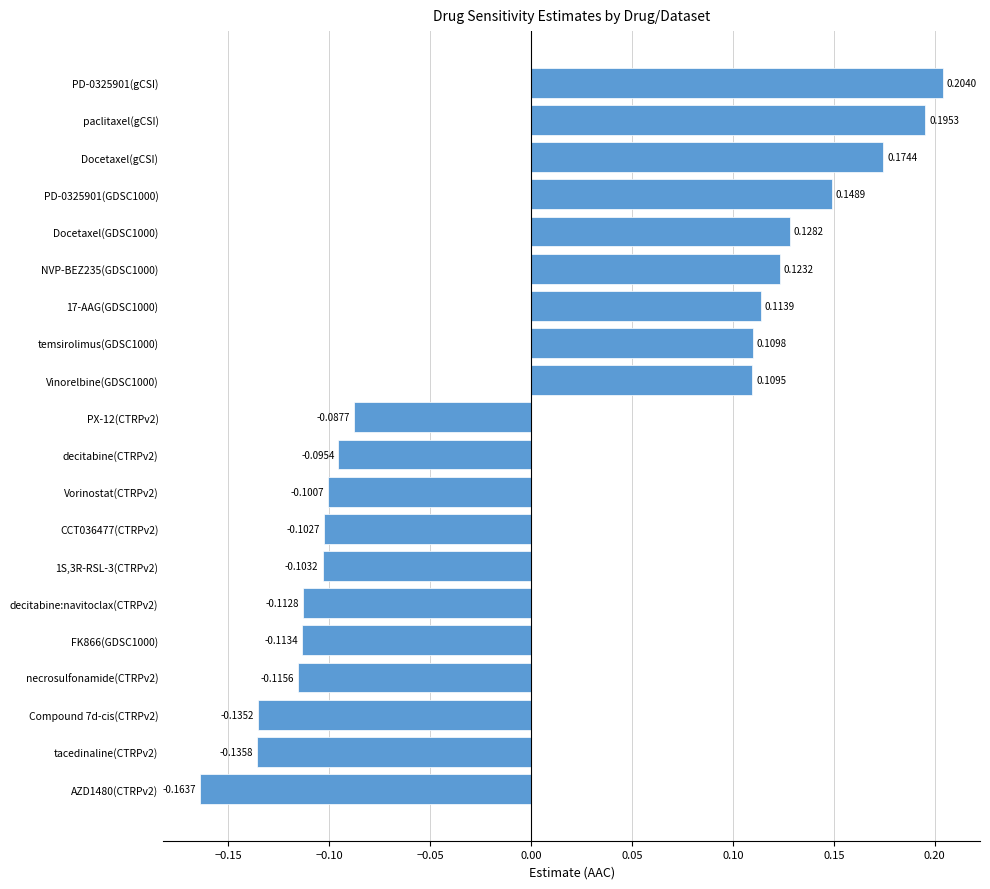

List the labels in order of value, largest first.

PD-0325901(gCSI), paclitaxel(gCSI), Docetaxel(gCSI), PD-0325901(GDSC1000), Docetaxel(GDSC1000), NVP-BEZ235(GDSC1000), 17-AAG(GDSC1000), temsirolimus(GDSC1000), Vinorelbine(GDSC1000), PX-12(CTRPv2), decitabine(CTRPv2), Vorinostat(CTRPv2), CCT036477(CTRPv2), 1S,3R-RSL-3(CTRPv2), decitabine:navitoclax(CTRPv2), FK866(GDSC1000), necrosulfonamide(CTRPv2), Compound 7d-cis(CTRPv2), tacedinaline(CTRPv2), AZD1480(CTRPv2)